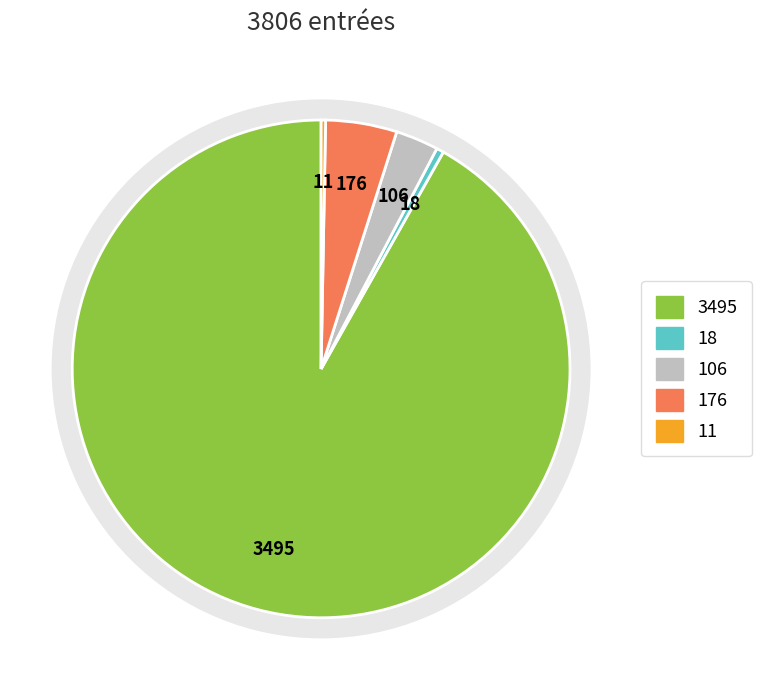

Is it true that Europe is 92% of the pie?

True